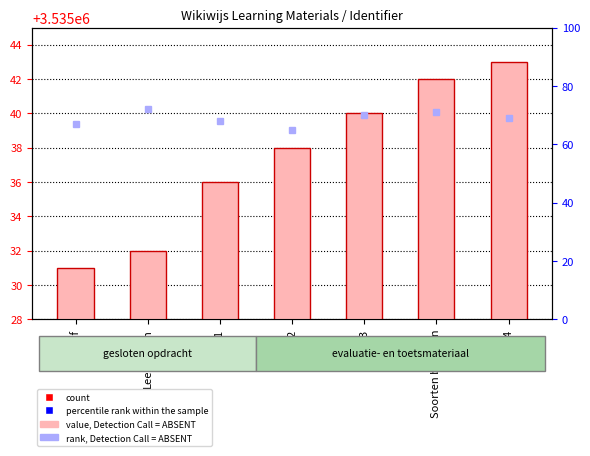

The chart shows a value of 5104414 at Stap2. True or false?

False